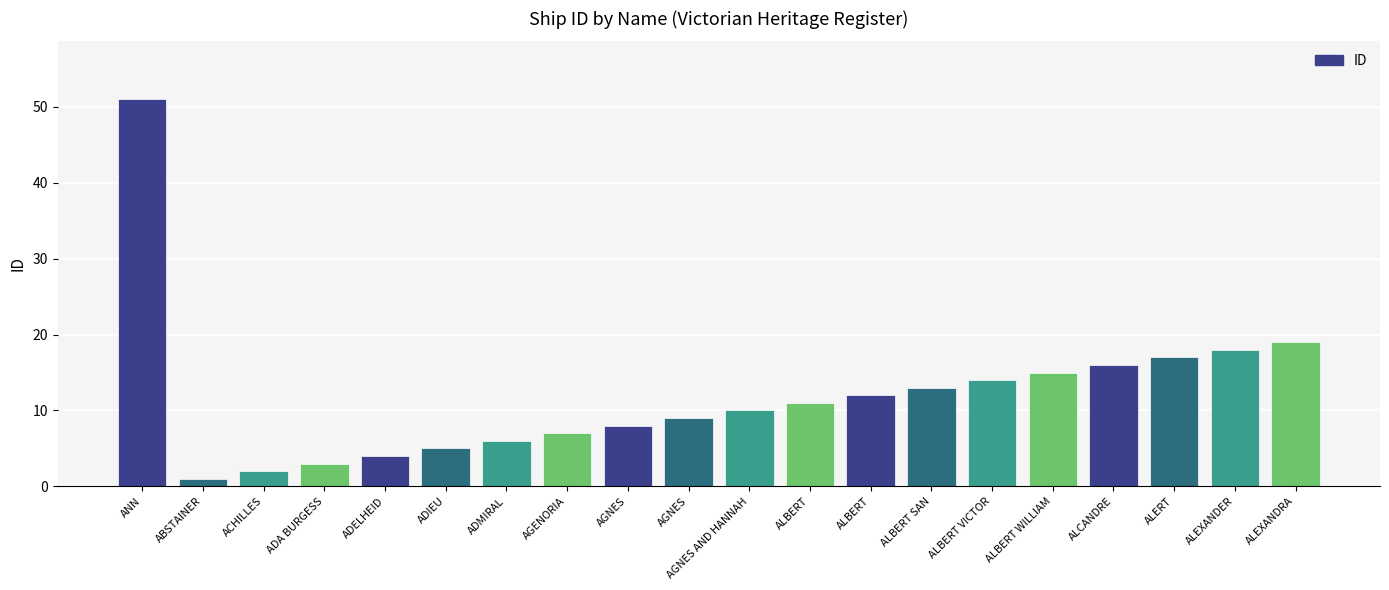

How many categories are shown in the chart?

20